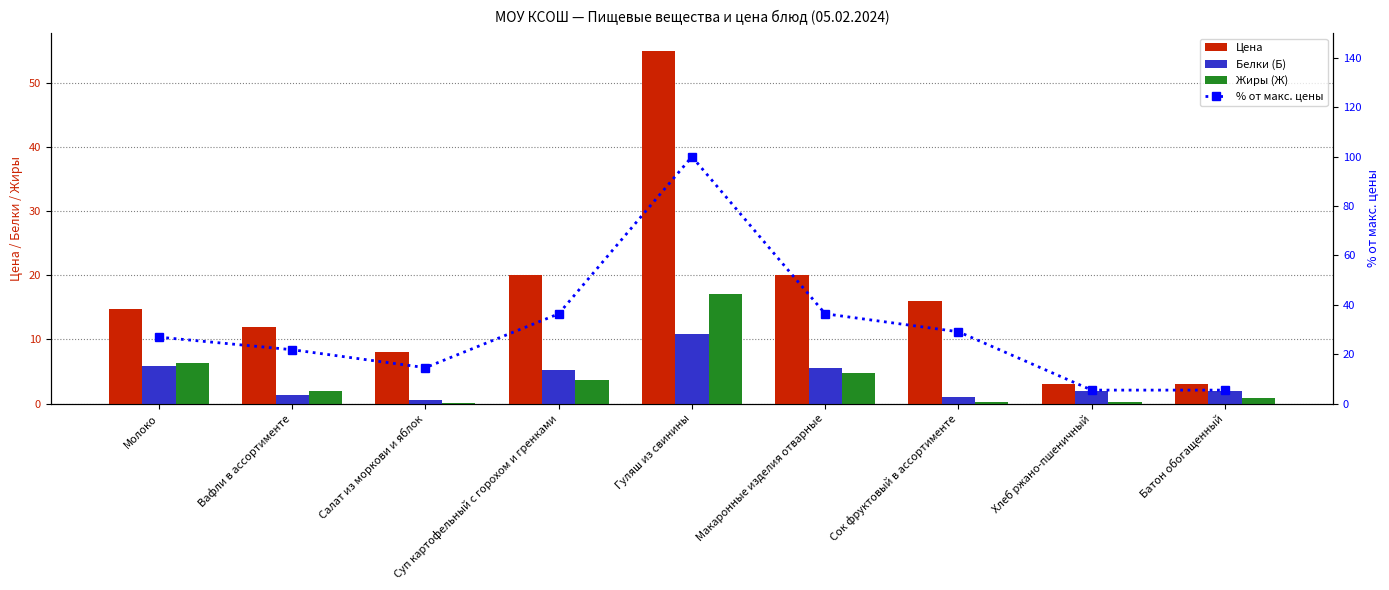

Count the number of data series in this chart.

4